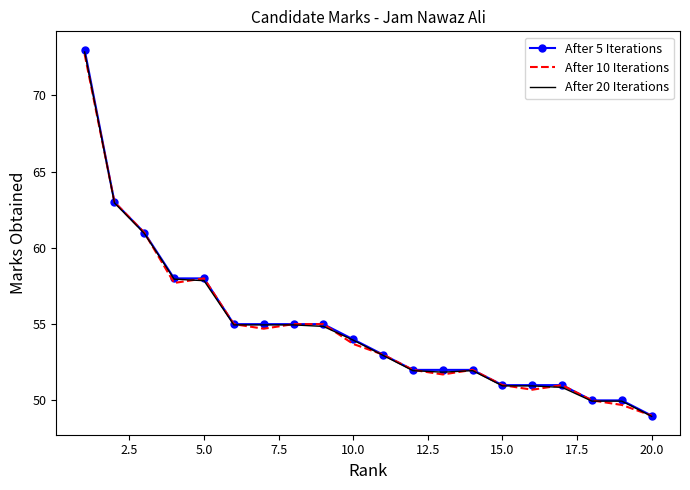

What is the greatest value displayed?

73.0